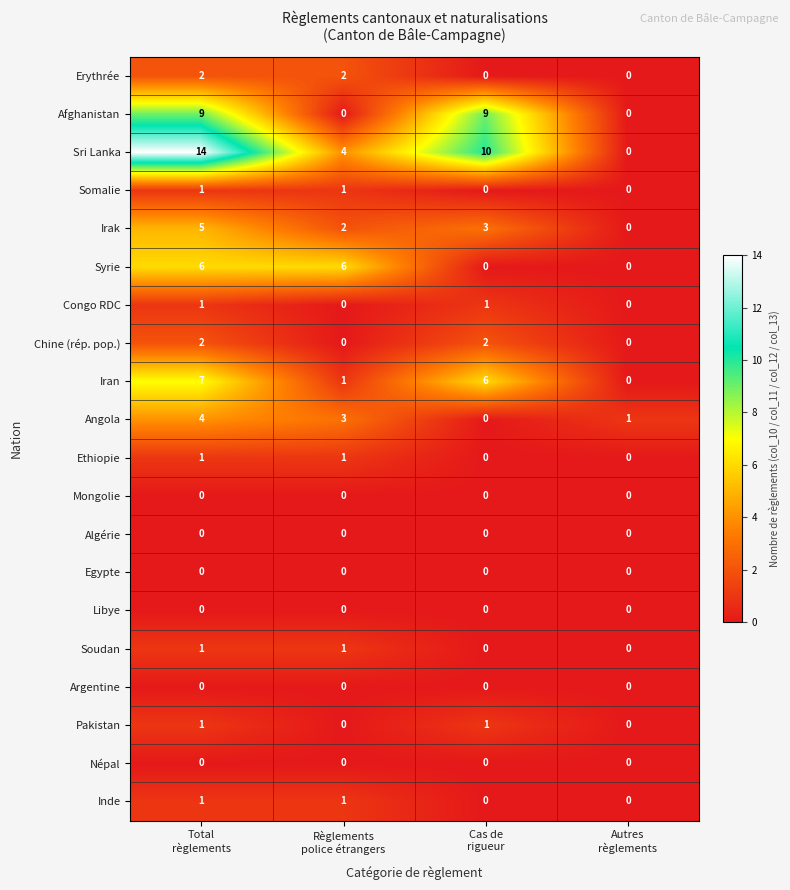

Which series has the largest range (max minus min)?

Sri Lanka